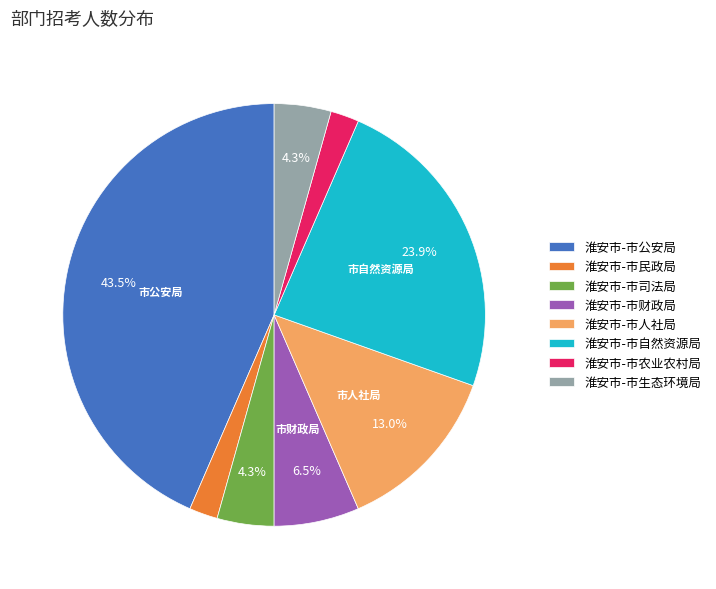

Is there a majority slice in this chart?

No